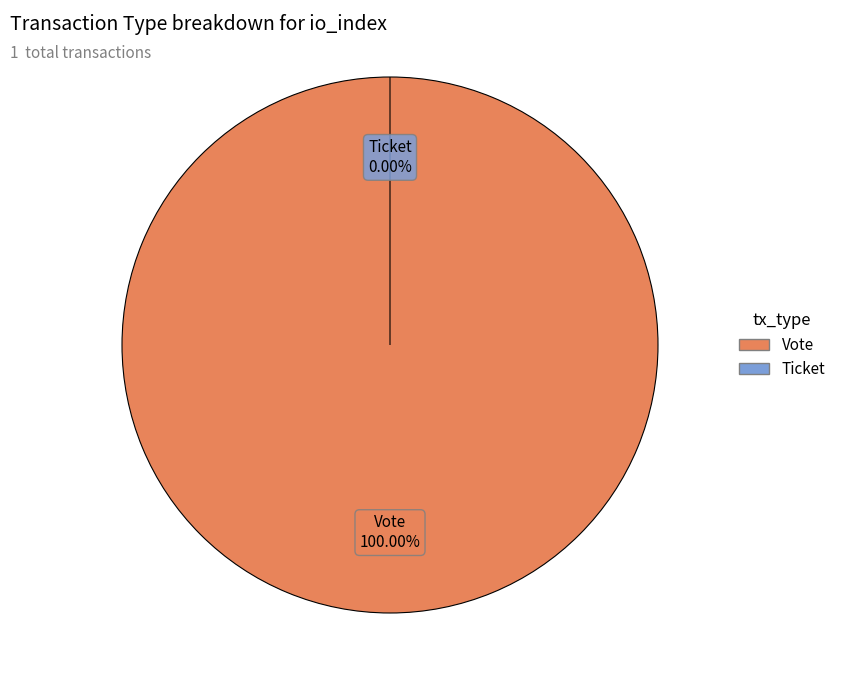

Which slice is the largest?

Vote